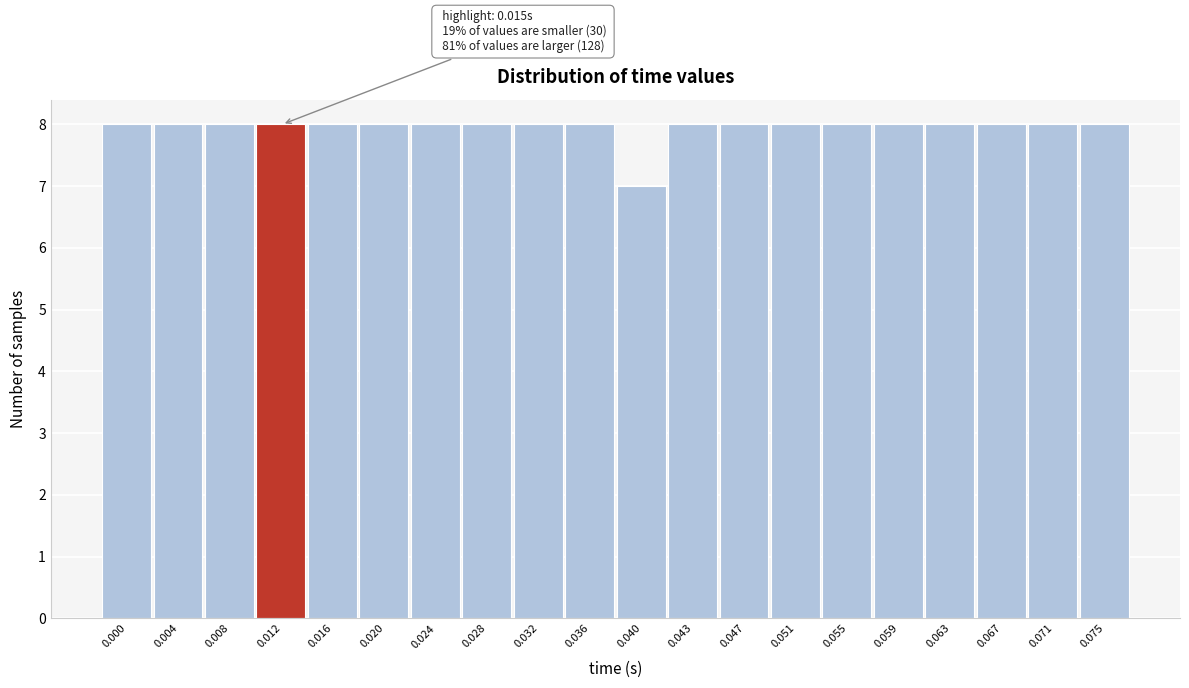

Reading right to left, list all the values displayed in this chart.

0.075=8	0.071=8	0.067=8	0.063=8	0.059=8	0.055=8	0.051=8	0.047=8	0.043=8	0.040=7	0.036=8	0.032=8	0.028=8	0.024=8	0.020=8	0.016=8	0.012=8	0.008=8	0.004=8	0.000=8